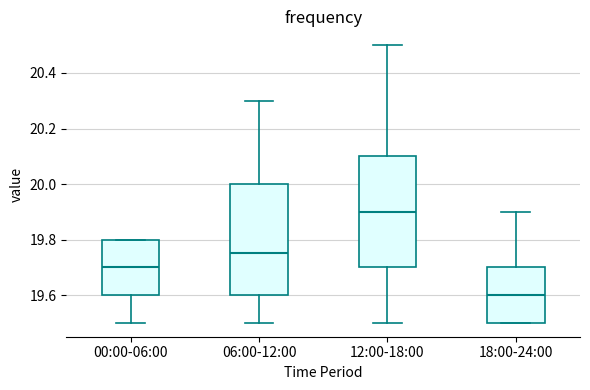

Reading left to right, transcribe this box plot: for each box, give where its median line is, the range the box spans, and where its two whiskers end, as read against the y-axis. The values are not printed on the chart, so give them approximately, as read against the axis.

00:00-06:00: median 19.70, box 19.60 to 19.80, whiskers 19.50 to 19.80
06:00-12:00: median 19.76, box 19.60 to 20.00, whiskers 19.50 to 20.30
12:00-18:00: median 19.90, box 19.70 to 20.10, whiskers 19.50 to 20.50
18:00-24:00: median 19.60, box 19.50 to 19.70, whiskers 19.50 to 19.90